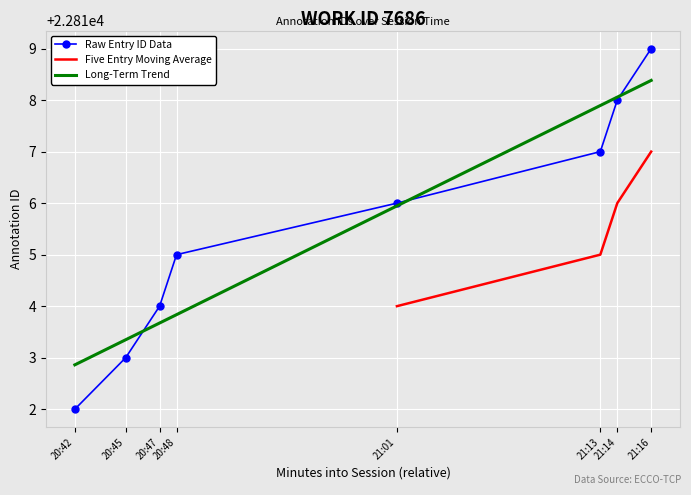

What is the greatest value displayed?

22819